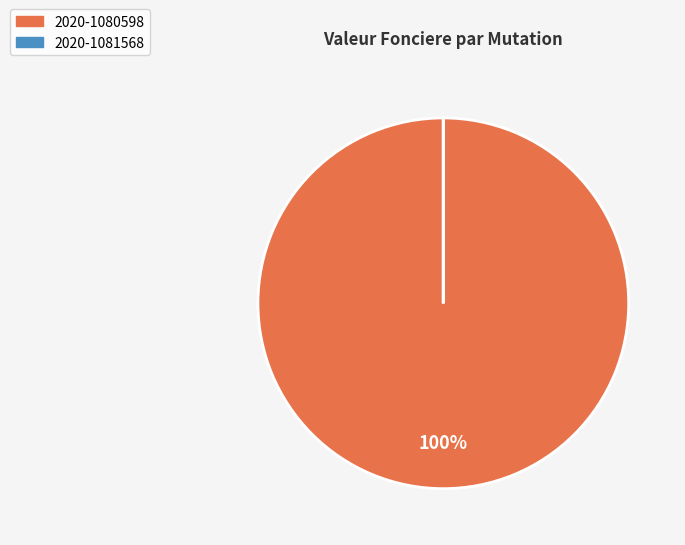

To the nearest percent, what is the average slice percentage?

50%